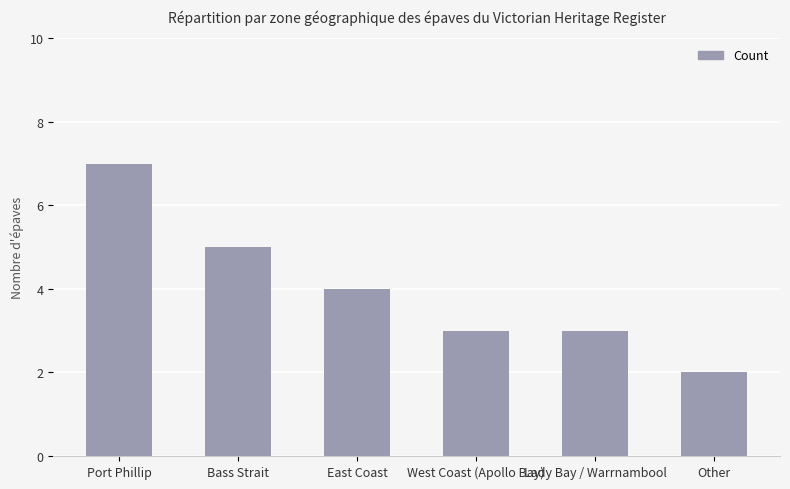

The chart shows a value of 3 at Other. True or false?

False